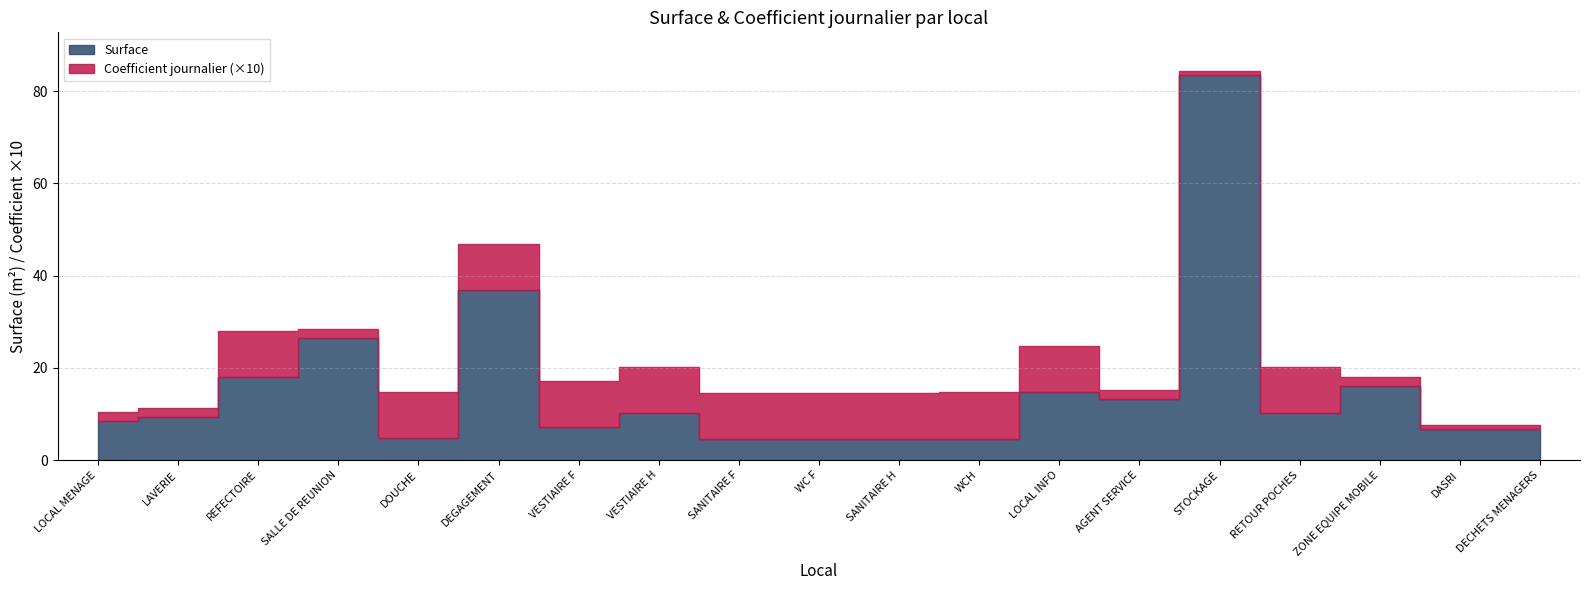

What is the sum of all Coefficient journalier values?

12.2